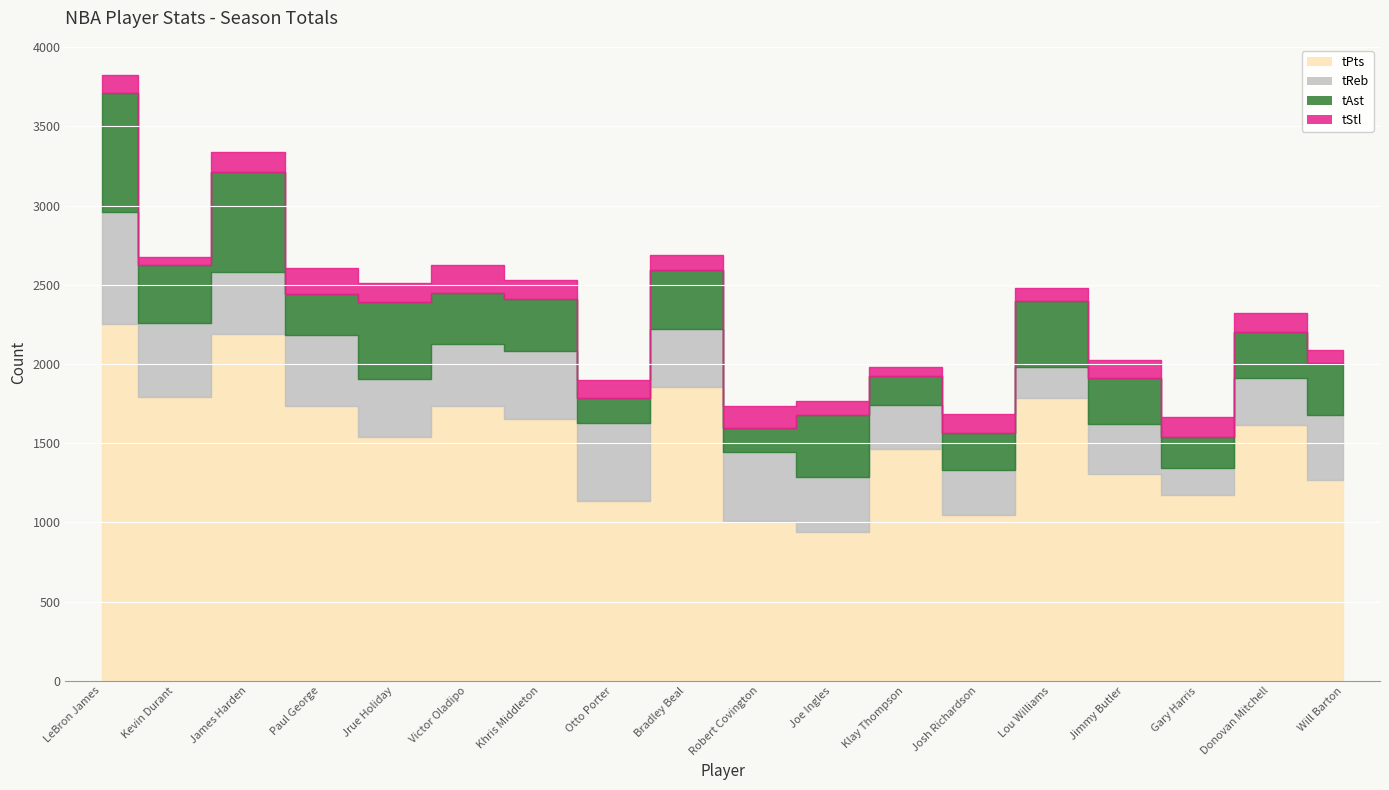

What is the label of the 15th point from the right?

Paul George